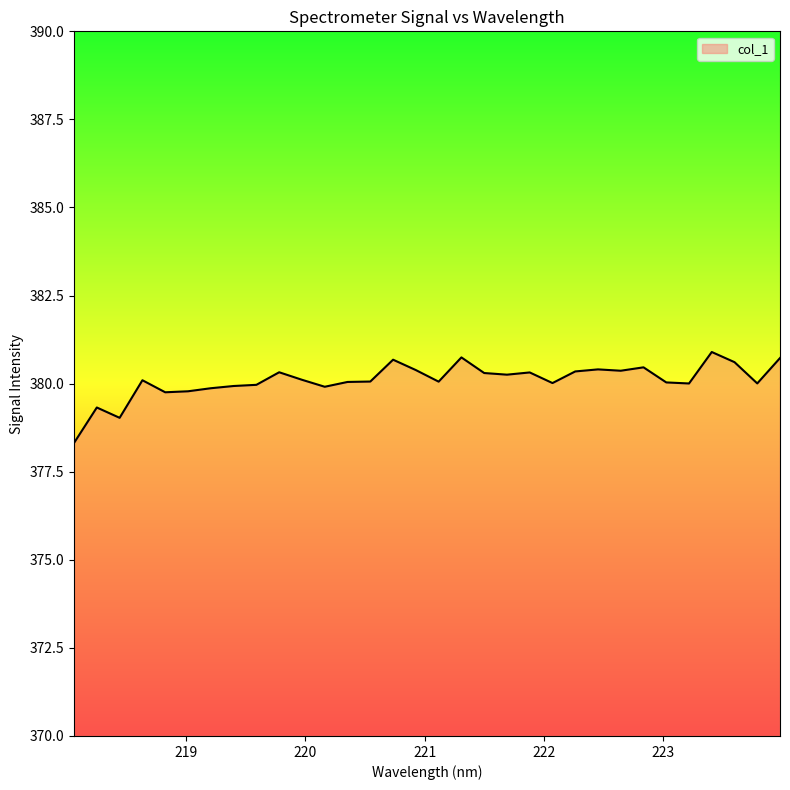

True or false: the data has more than 1 interior local peaks.

True